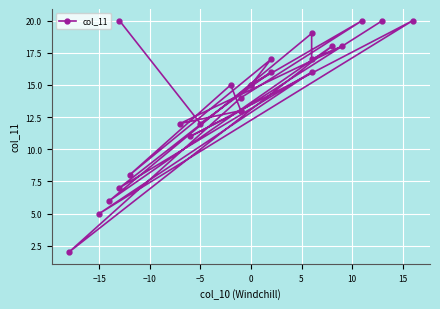

What is the smallest value displayed?

2